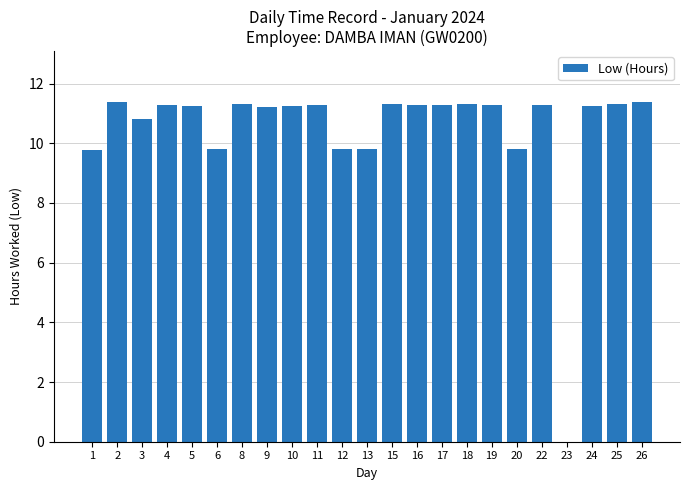

True or false: the data shows 11.3 at 19.

True